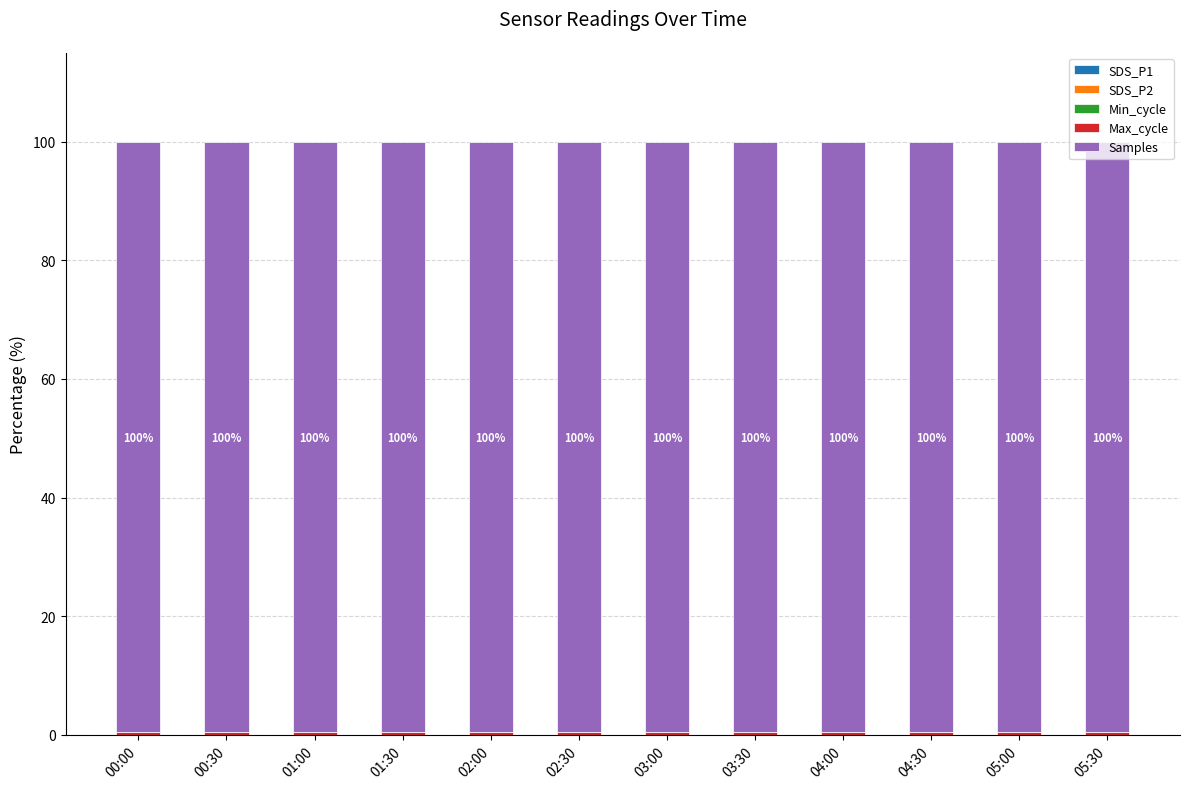

At which category is the sum across all series the highest?

05:00